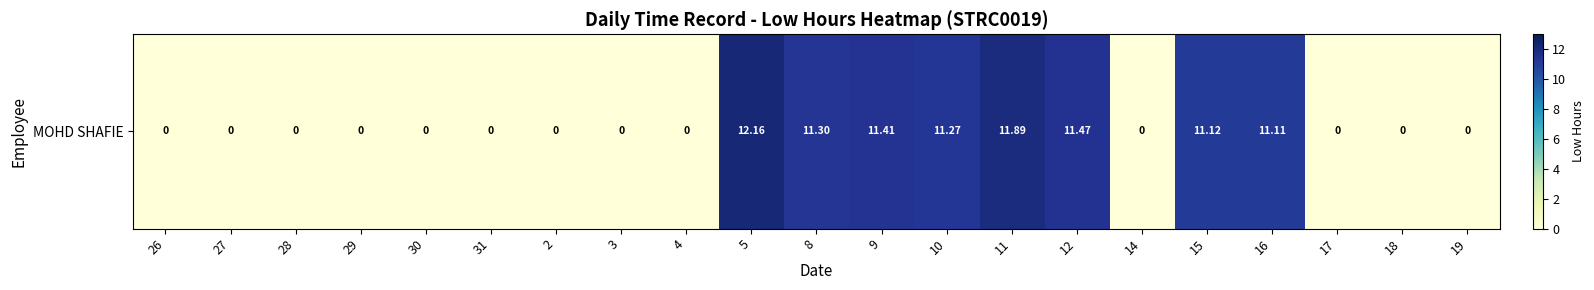

Reading left to right, extract all data points from this chart.

0.0	0.0	0.0	0.0	0.0	0.0	0.0	0.0	0.0	12.2	11.3	11.4	11.3	11.9	11.5	0.0	11.1	11.1	0.0	0.0	0.0